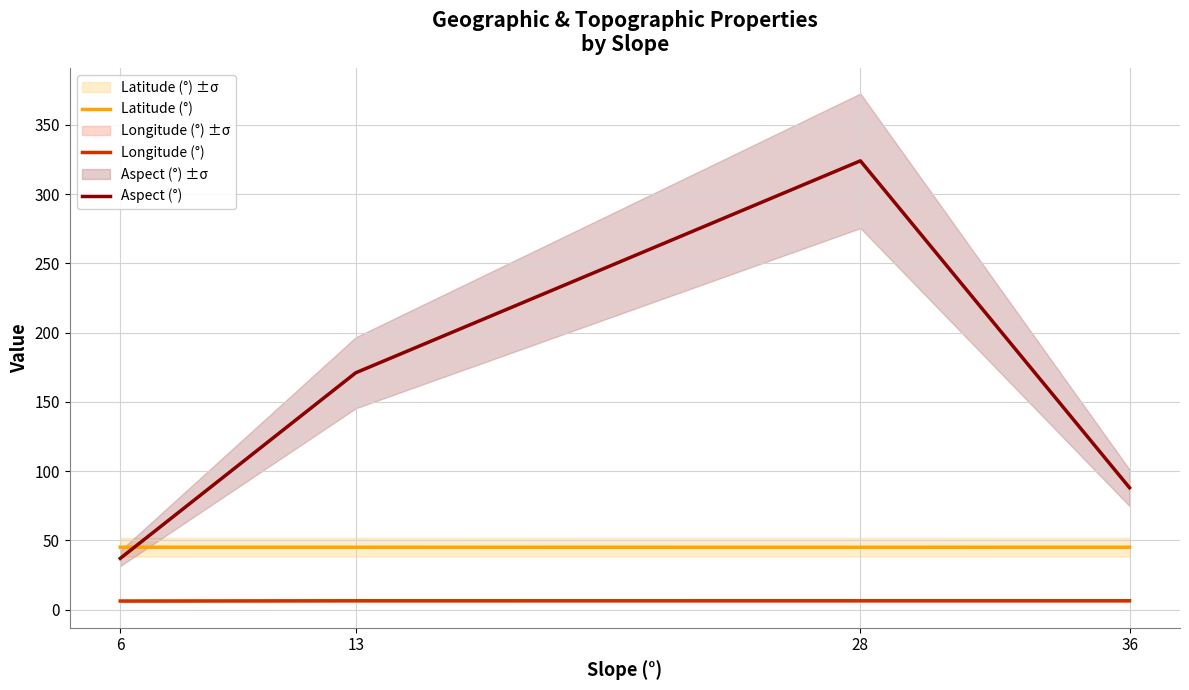

What value does the Aspect (°) series have at 13?

171.0